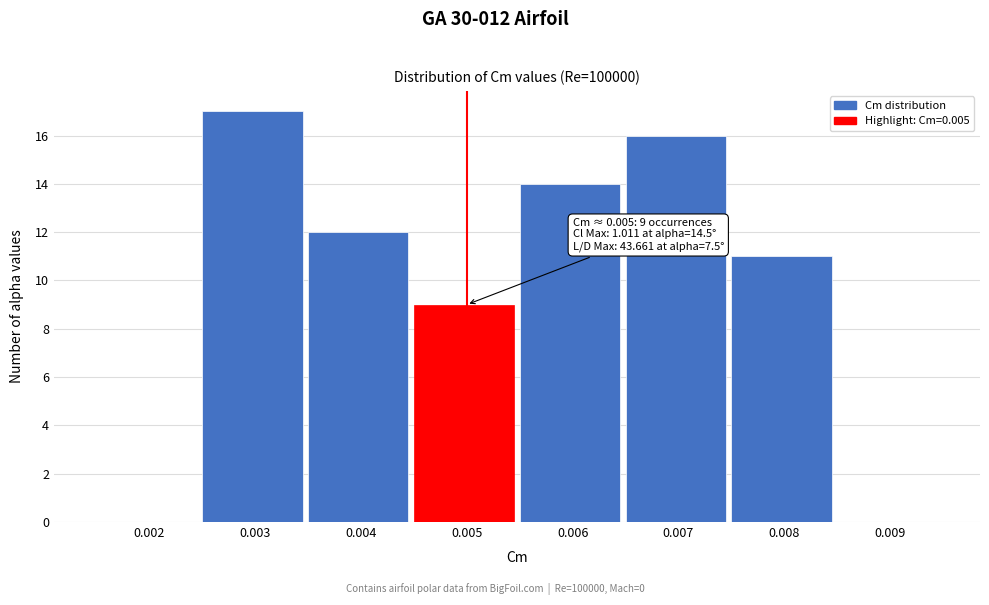

Reading right to left, list all the values displayed in this chart.

0.009=0	0.008=11	0.007=16	0.006=14	0.005=9	0.004=12	0.003=17	0.002=0